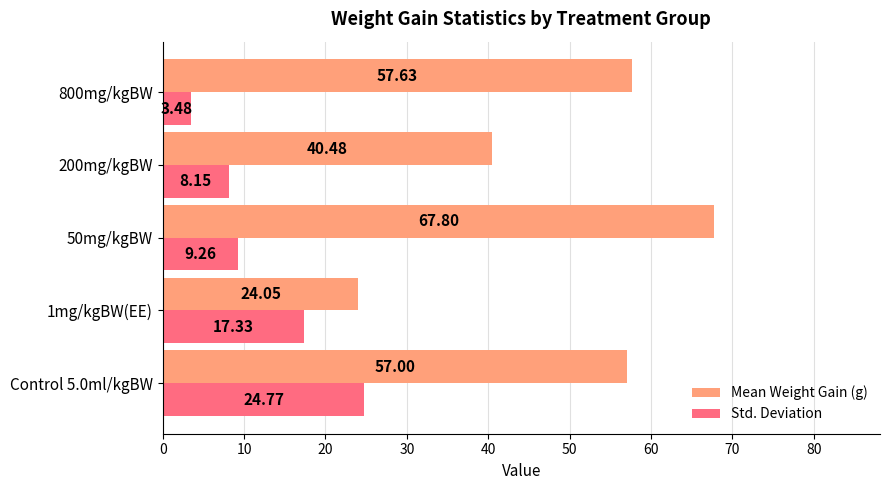

Which series has the largest total across all categories?

Mean Weight Gain (g)